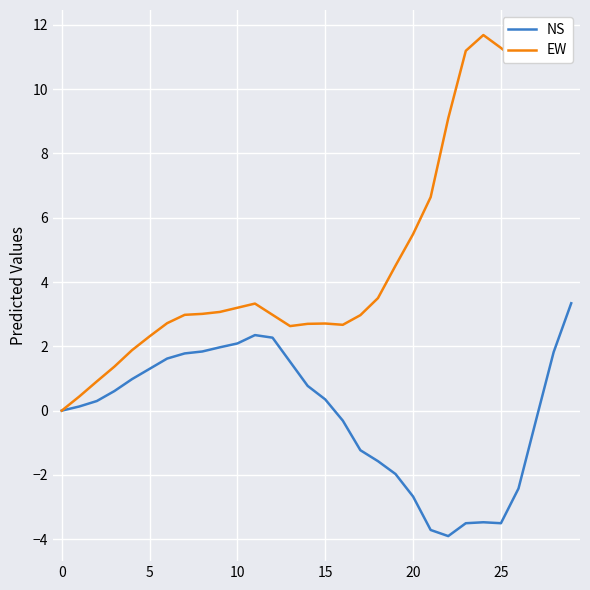

What is the minimum value shown in the chart?

-3.9